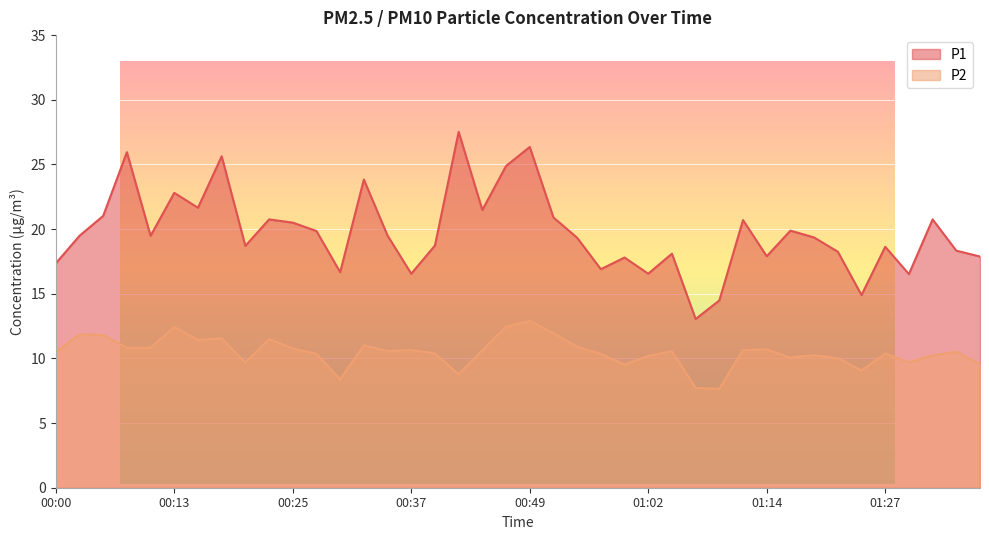

What is the sum of the P2 values at 00:05 and 00:25?

22.6